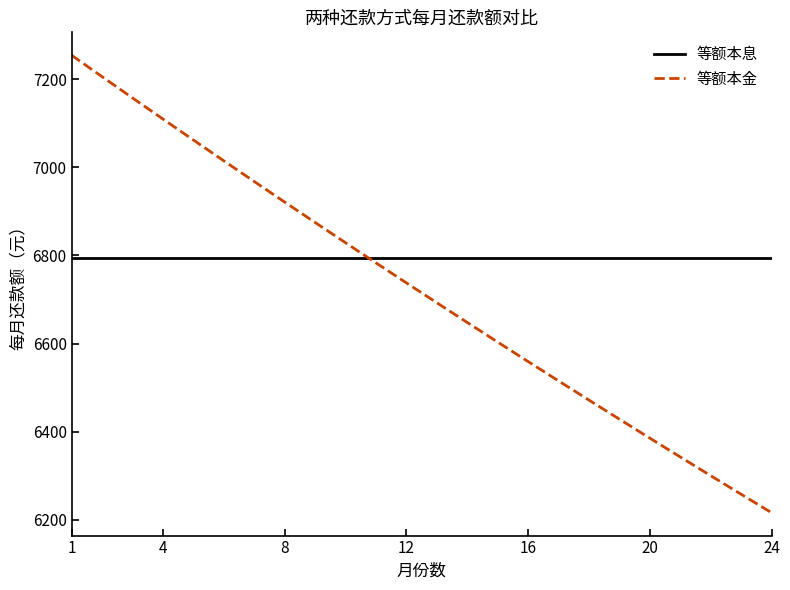

At how many categories does at least one series exceed 7196?

2